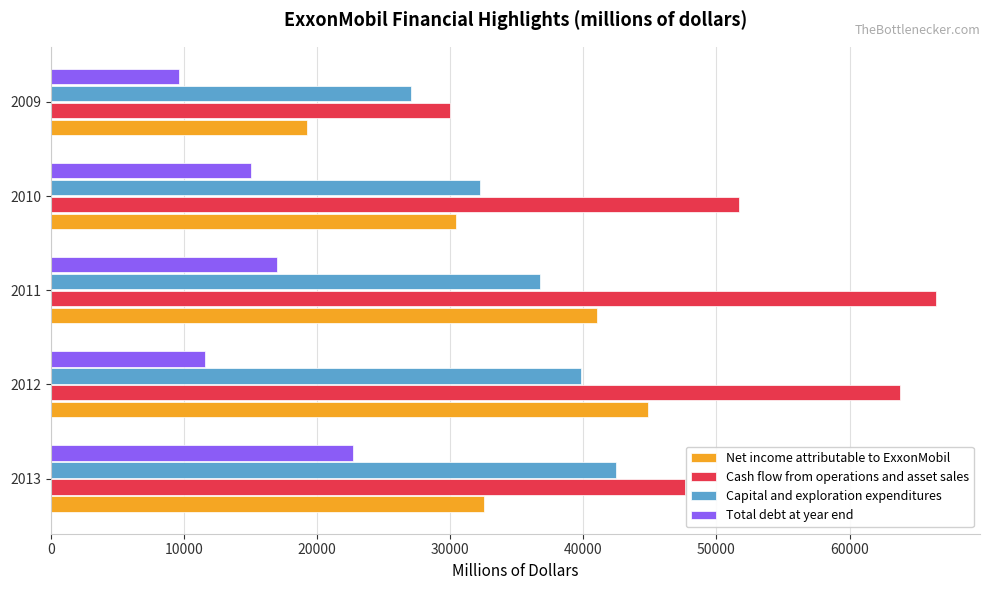

Which series has the largest total across all categories?

Cash flow from operations and asset sales